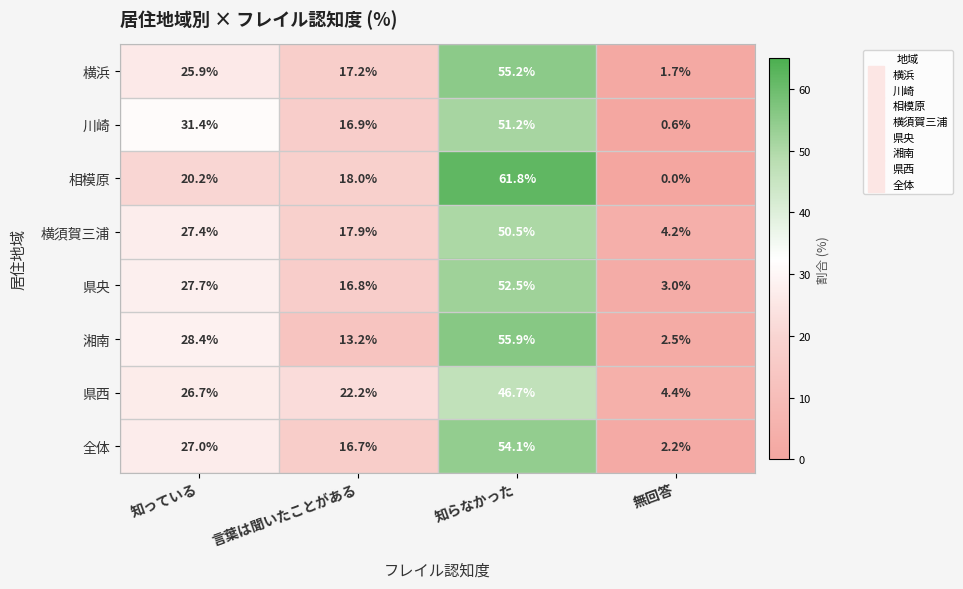

Rank the series by their maximum value, from highest to lowest.

相模原, 湘南, 横浜, 全体, 県央, 川崎, 横須賀三浦, 県西